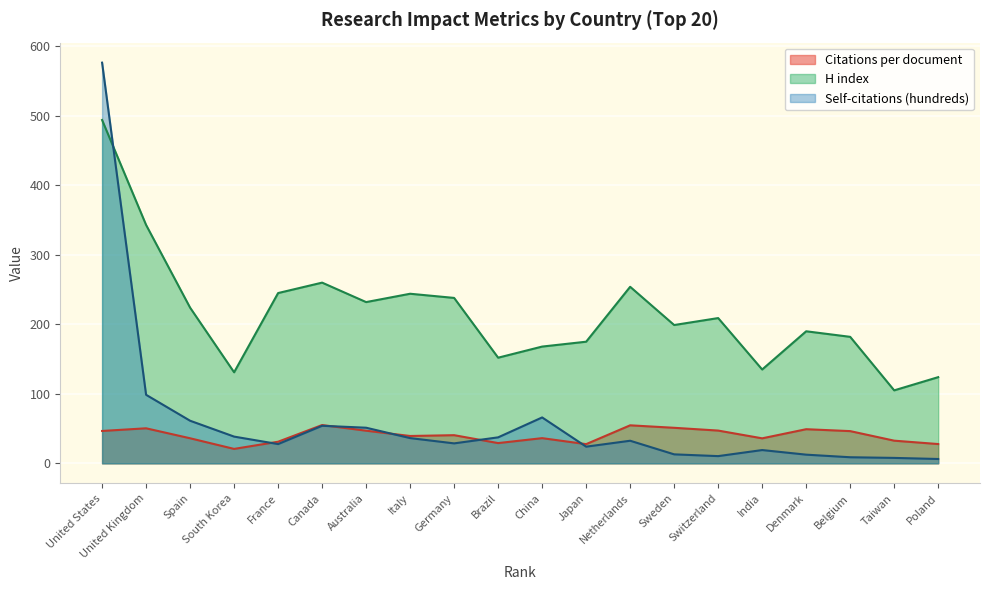

Reading left to right, transcribe all the data shown in this chart.

Citations per document: United States=46.6	United Kingdom=50.4	Spain=36.1	South Korea=20.8	France=31.1	Canada=55.1	Australia=47.0	Italy=39.4	Germany=40.5	Brazil=29.1	China=36.2	Japan=27.6	Netherlands=54.7	Sweden=51.1	Switzerland=47.1	India=36.0	Denmark=49.1	Belgium=46.4	Taiwan=32.6	Poland=27.8
H index: United States=494.0	United Kingdom=343.0	Spain=224.0	South Korea=131.0	France=245.0	Canada=260.0	Australia=232.0	Italy=244.0	Germany=238.0	Brazil=152.0	China=168.0	Japan=175.0	Netherlands=254.0	Sweden=199.0	Switzerland=209.0	India=135.0	Denmark=190.0	Belgium=182.0	Taiwan=105.0	Poland=124.0
Self-citations (hundreds): United States=576.5	United Kingdom=98.6	Spain=61.3	South Korea=38.5	France=27.7	Canada=54.0	Australia=51.2	Italy=36.3	Germany=28.7	Brazil=37.4	China=66.0	Japan=24.0	Netherlands=32.5	Sweden=12.9	Switzerland=10.4	India=19.1	Denmark=12.5	Belgium=8.8	Taiwan=7.8	Poland=6.2